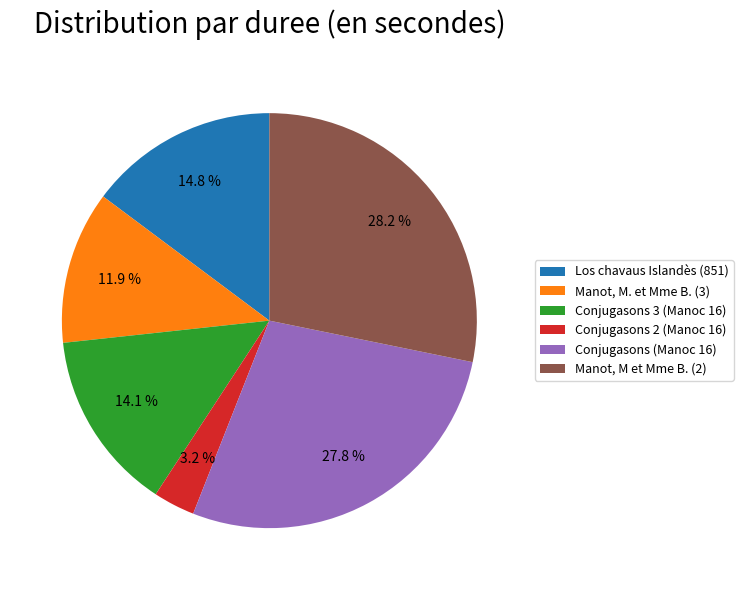

To the nearest percent, what is the combined percentage of Manot, M. et Mme B. (3) and Manot, M et Mme B. (2)?

40%